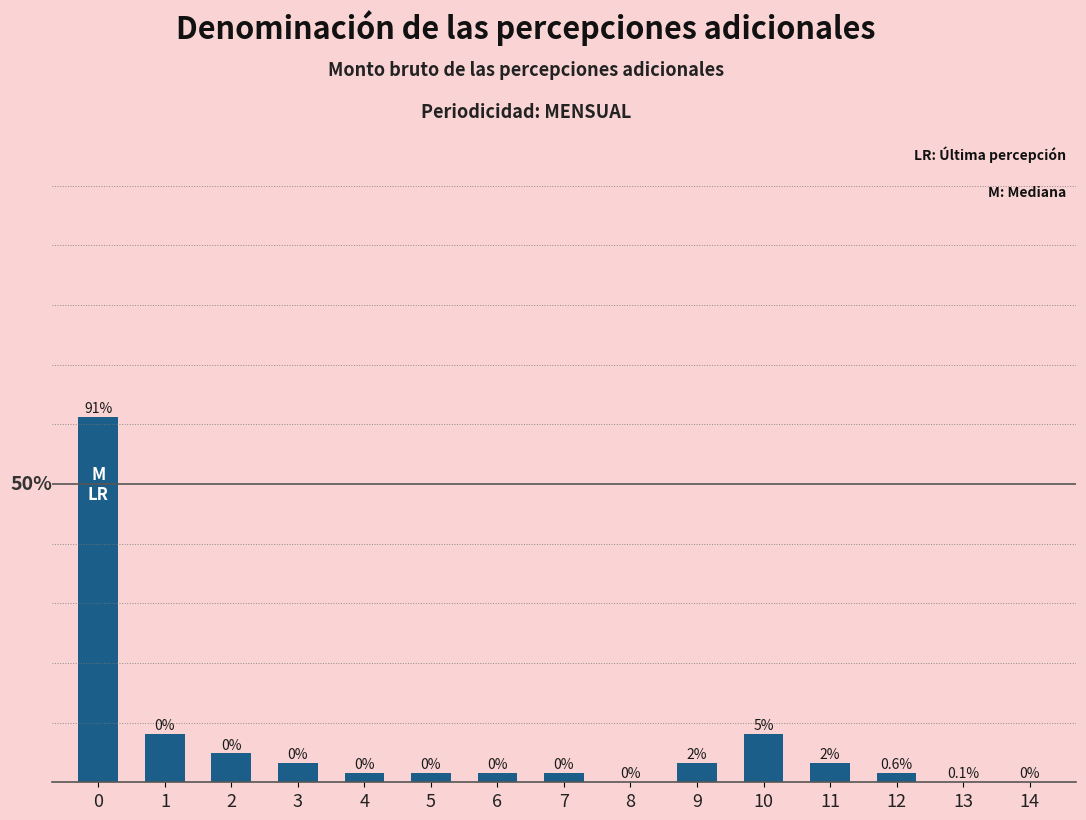

The value at 10 is 0.1. True or false?

False